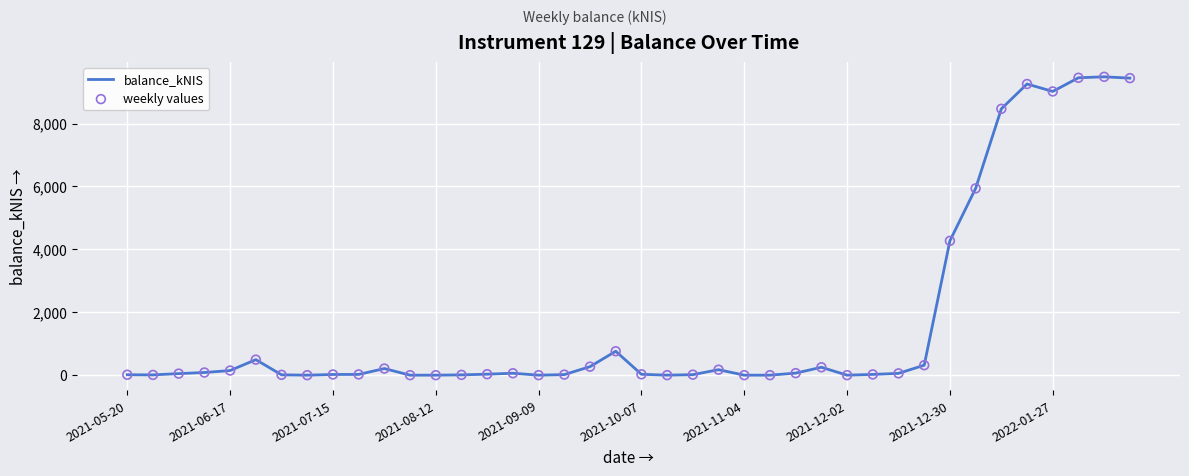

What is the difference between the maximum and minimum values?

9485.6